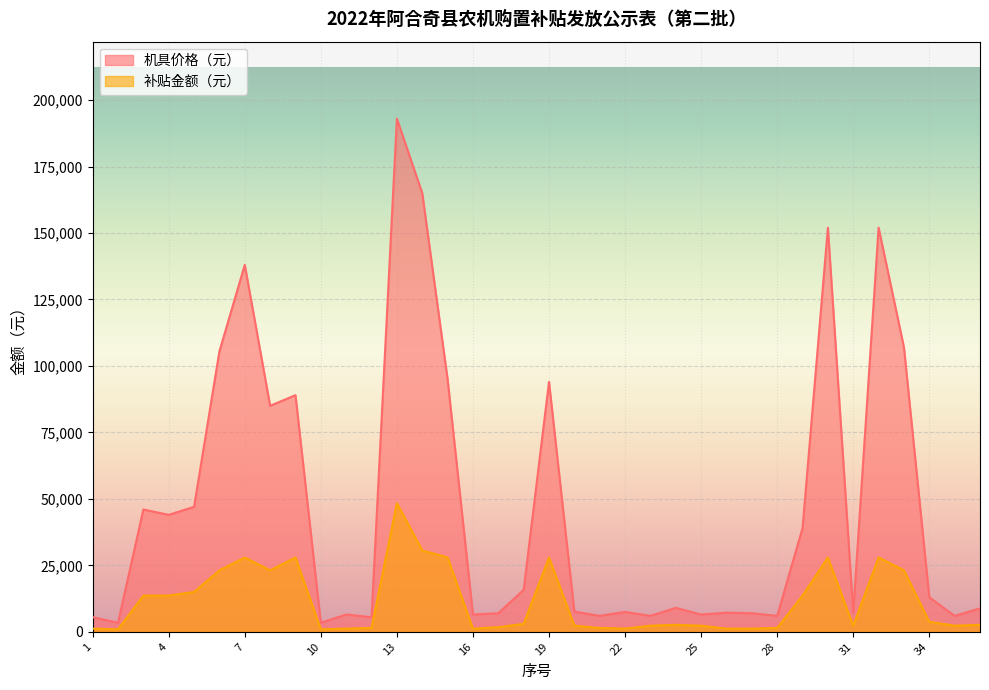

How many values in the 补贴金额（元） series are below 2630?

17